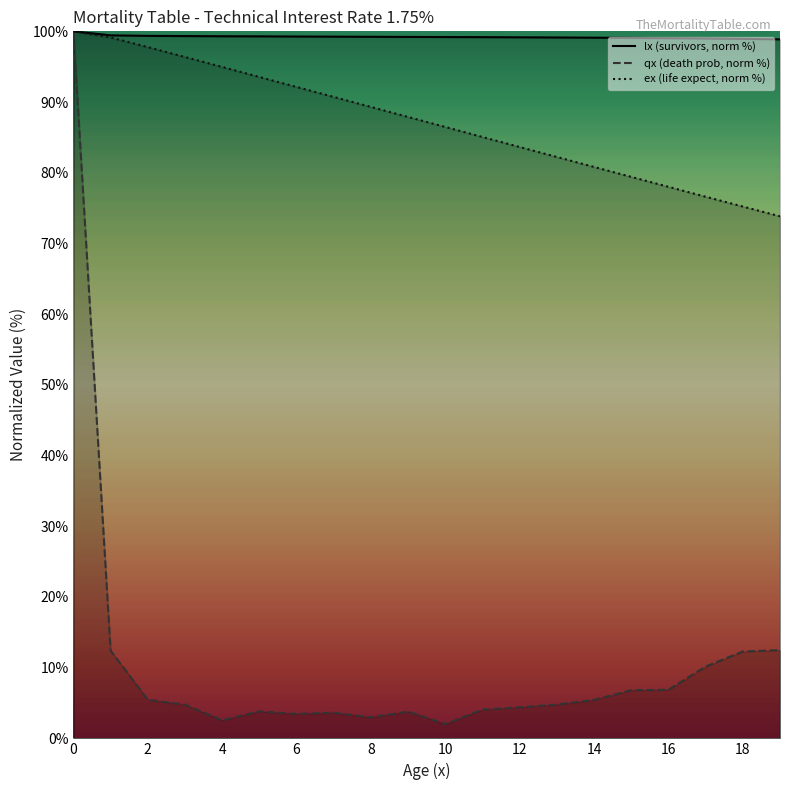

What is the difference between the maximum and minimum values in the qx (death prob, norm %) series?

98.0